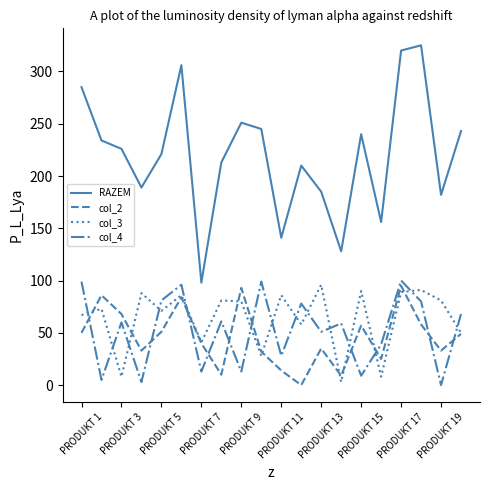

What is the minimum value for RAZEM?

98